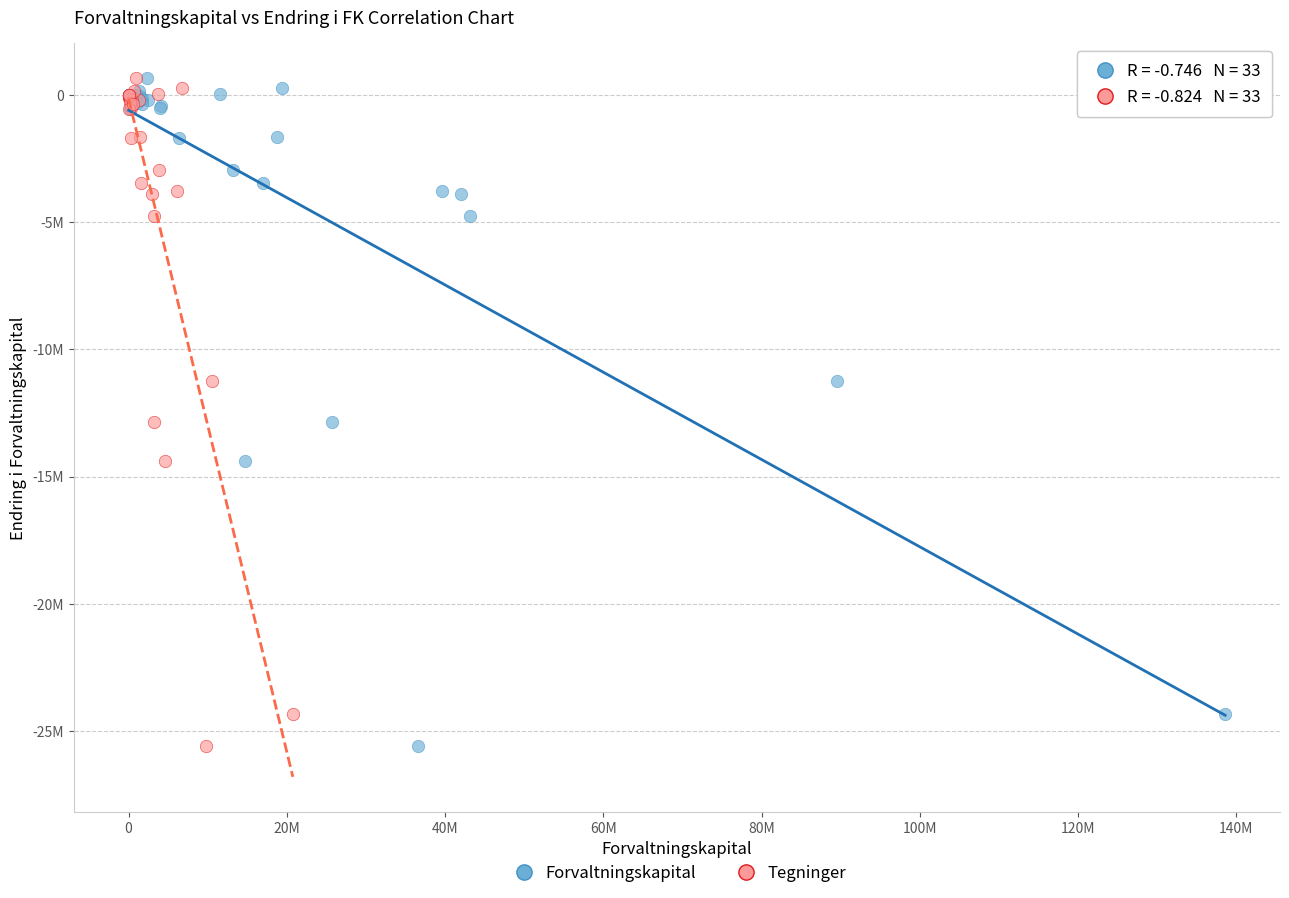

What are all the series names shown in the legend?

Forvaltningskapital, Tegninger